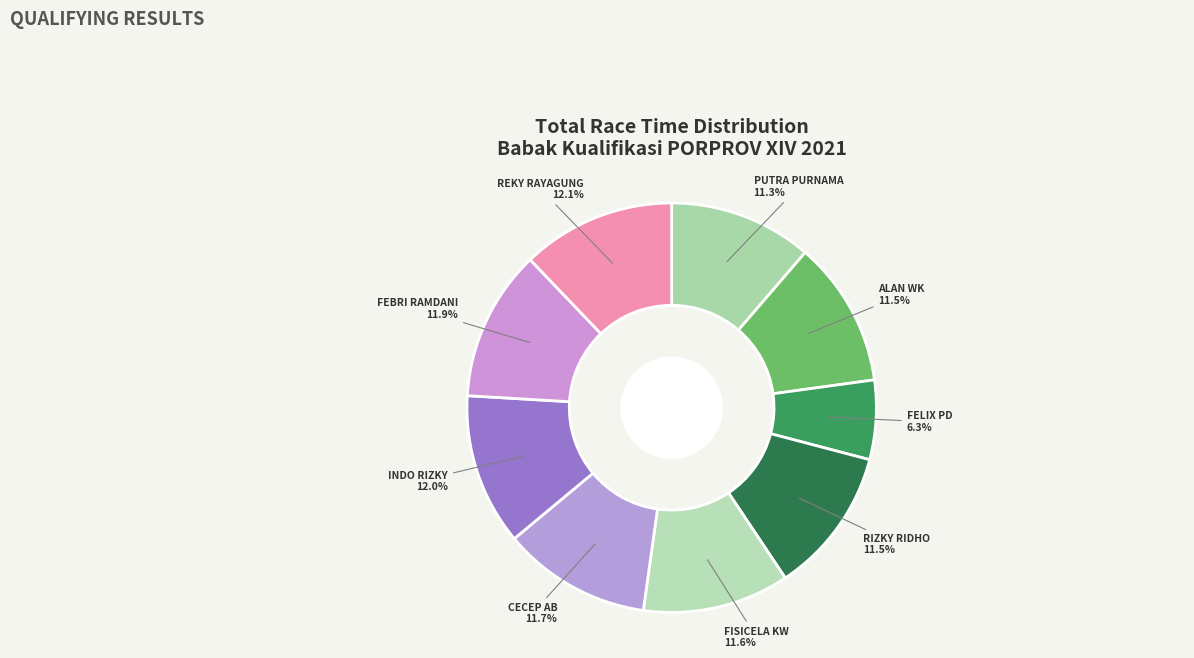

Which category has the smallest portion of the pie?

FELIX PD